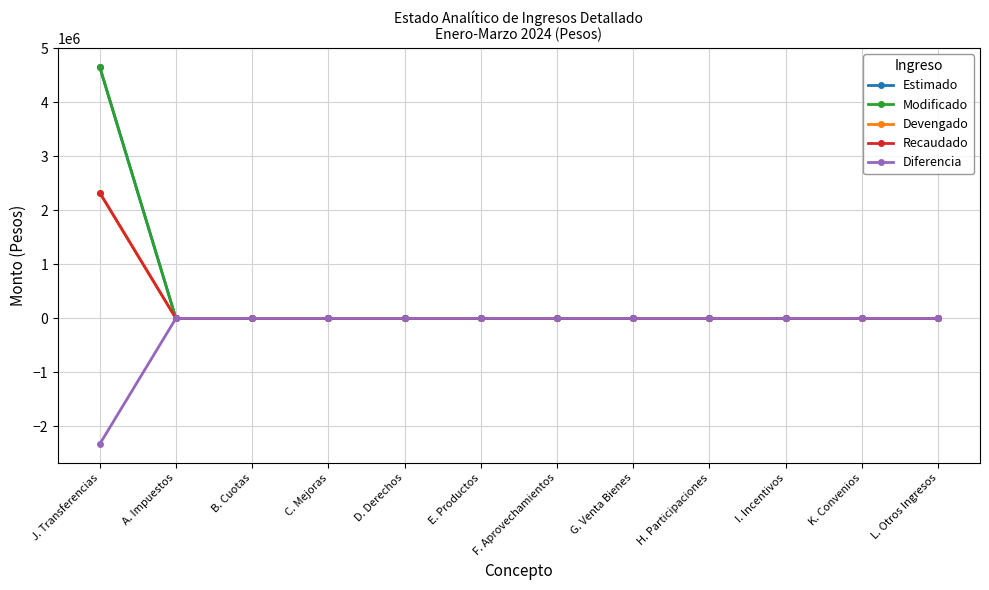

Is this an area chart (filled region under the line)?

No